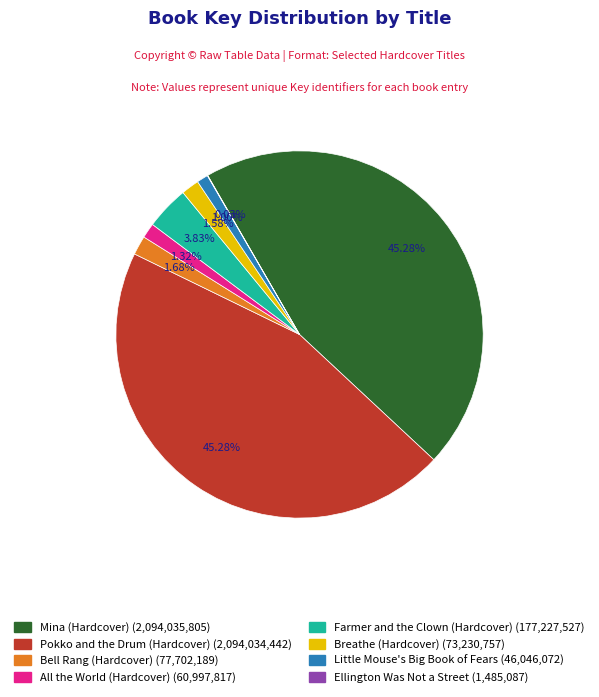

Is there any slice that represents more than half of the pie?

No